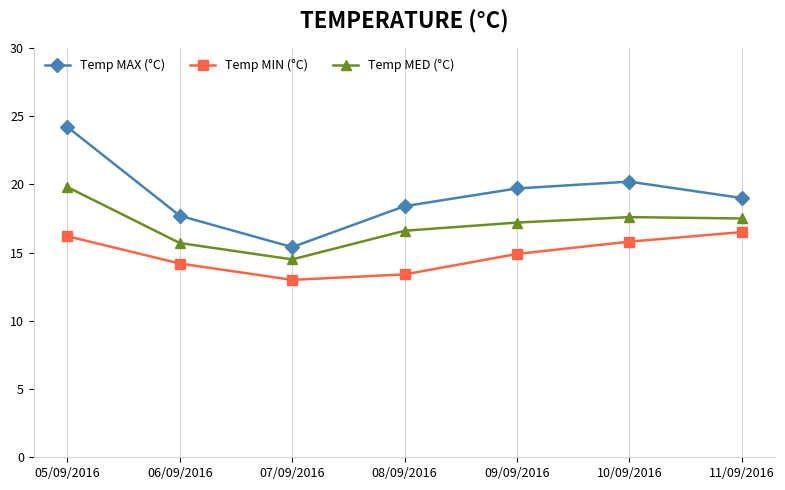

True or false: Temp MAX (°C) and Temp MIN (°C) cross at least once.

False